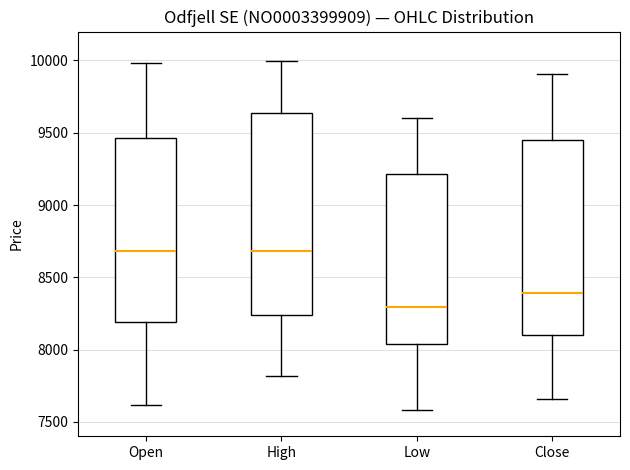

Reading left to right, transcribe this box plot: for each box, give where its median line is, the range the box spans, and where its two whiskers end, as read against the y-axis. The values are not printed on the chart, so give them approximately, as read against the axis.

Open: median 8700, box 8200 to 9450, whiskers 7600 to 10000
High: median 8700, box 8250 to 9650, whiskers 7800 to 10000
Low: median 8300, box 8050 to 9200, whiskers 7600 to 9600
Close: median 8400, box 8100 to 9450, whiskers 7650 to 9900